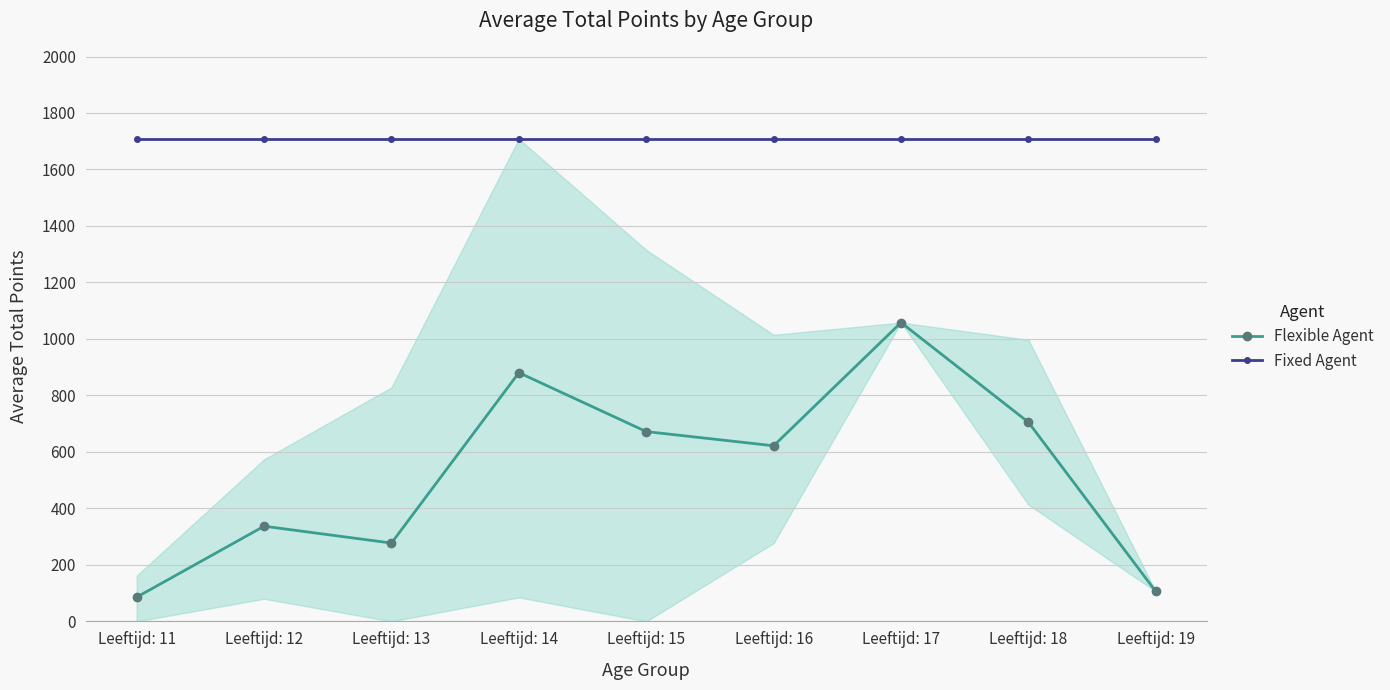

True or false: Flexible Agent has more than 2 points higher than both neighbors.

True